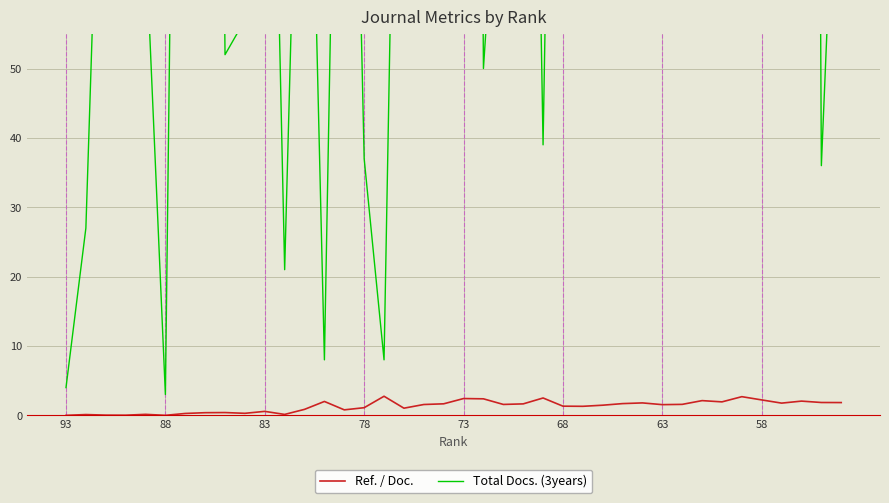

What is the highest value of the Ref. / Doc. series?

2.8